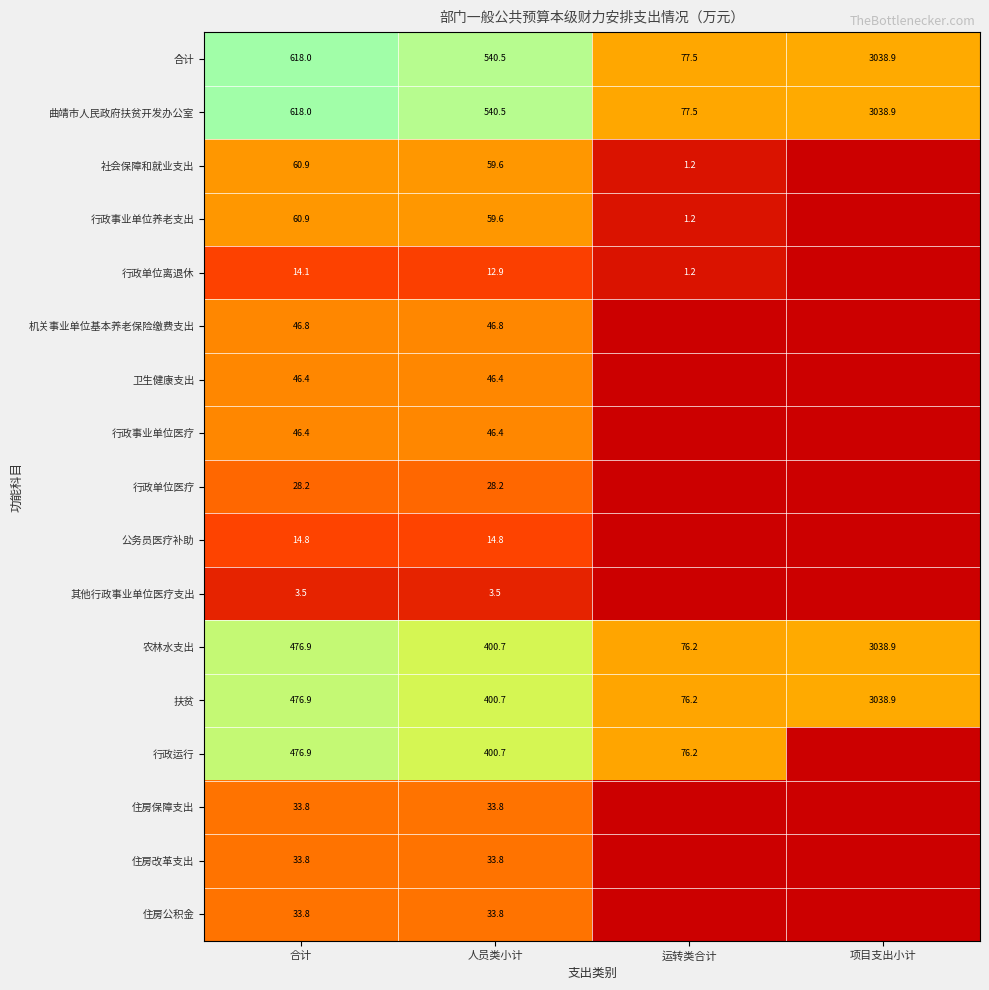

What is the difference between the 扶贫 values at 项目支出小计 and 人员类小计?

2638.2